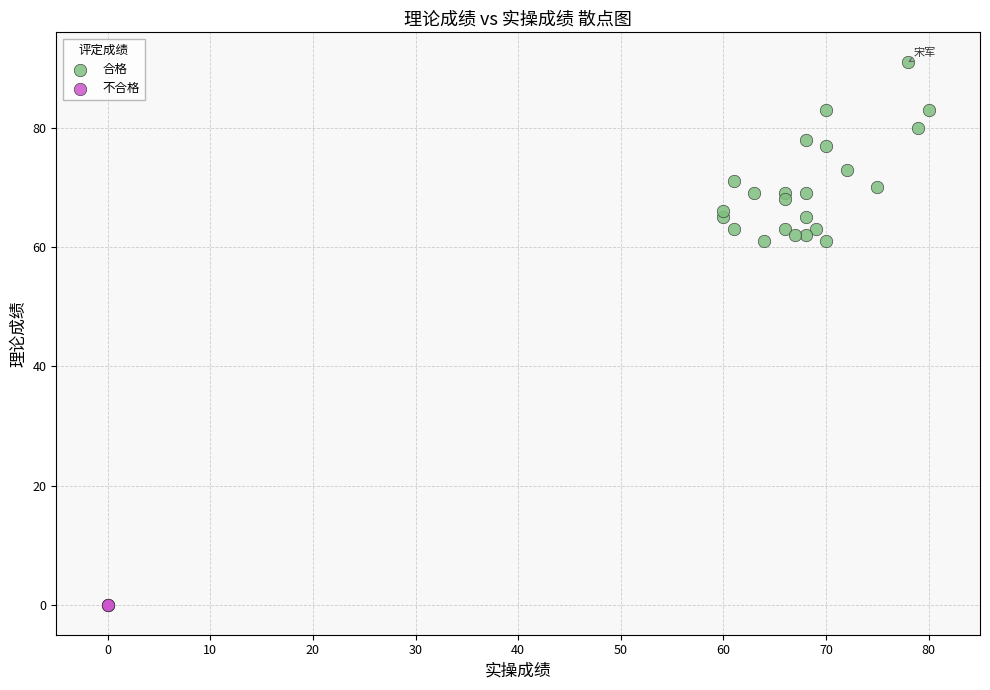

Which series reaches the maximum Y coordinate?

合格